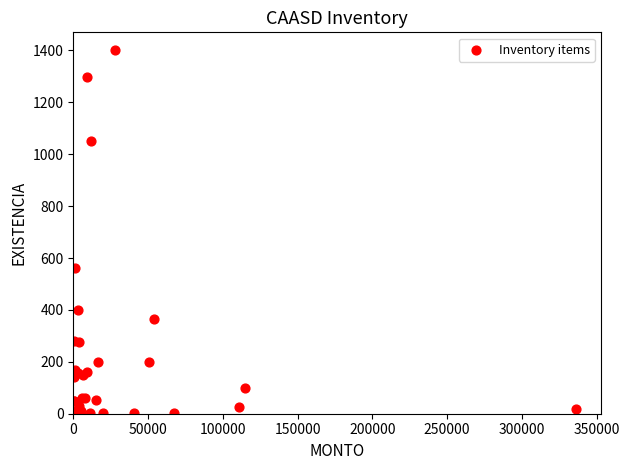

What Y value in the scatter plot is closest to 700?

560